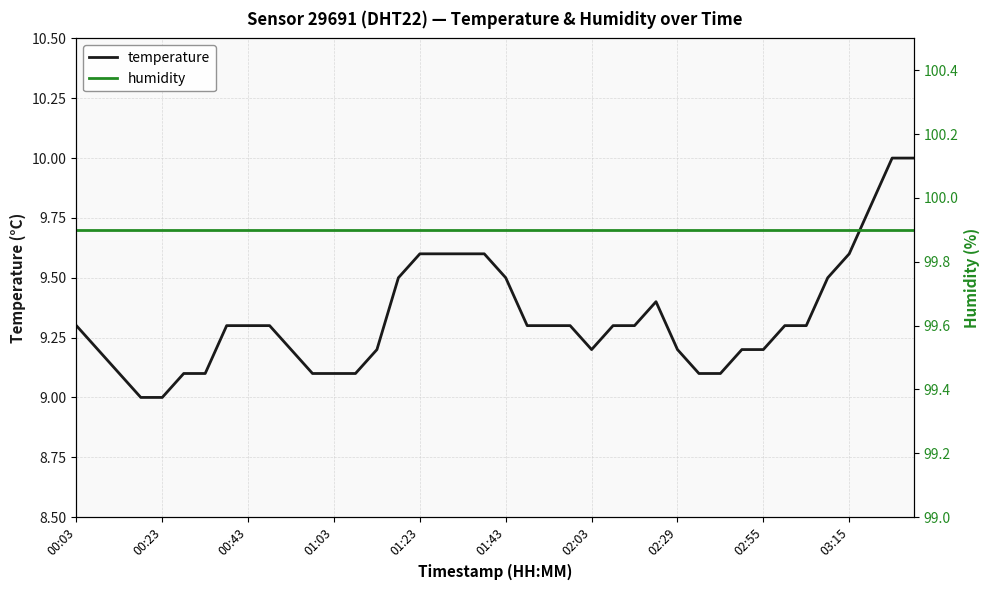

True or false: temperature has a value of 13.7 at 02:55.

False